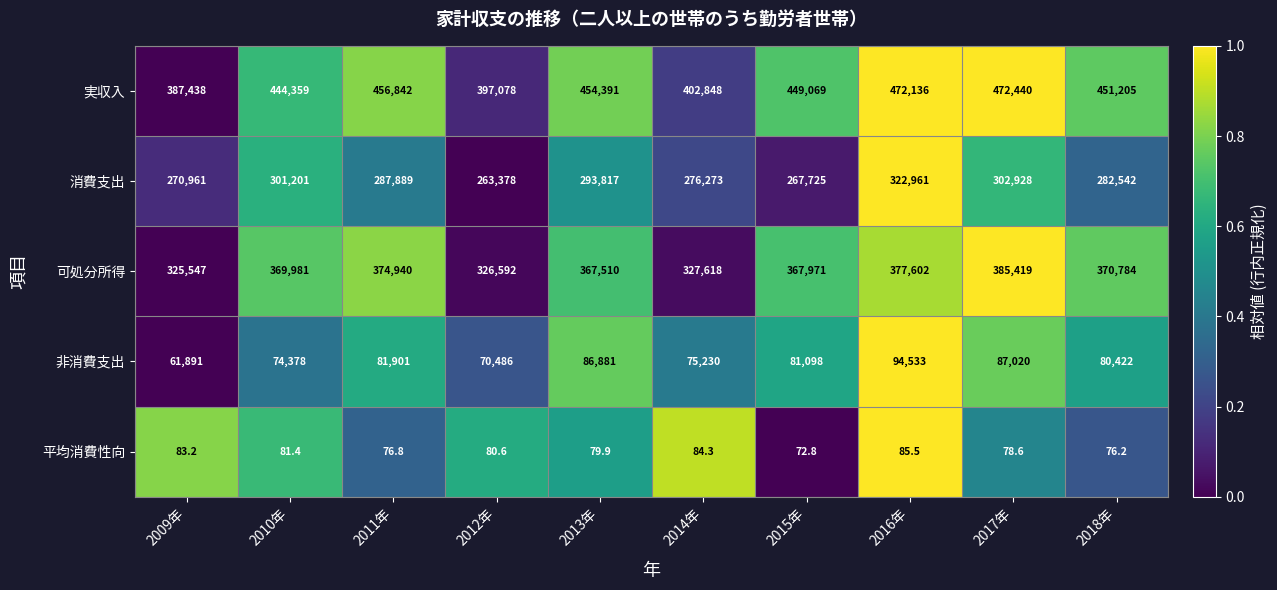

What is the average value of the 可処分所得 series?

359396.4